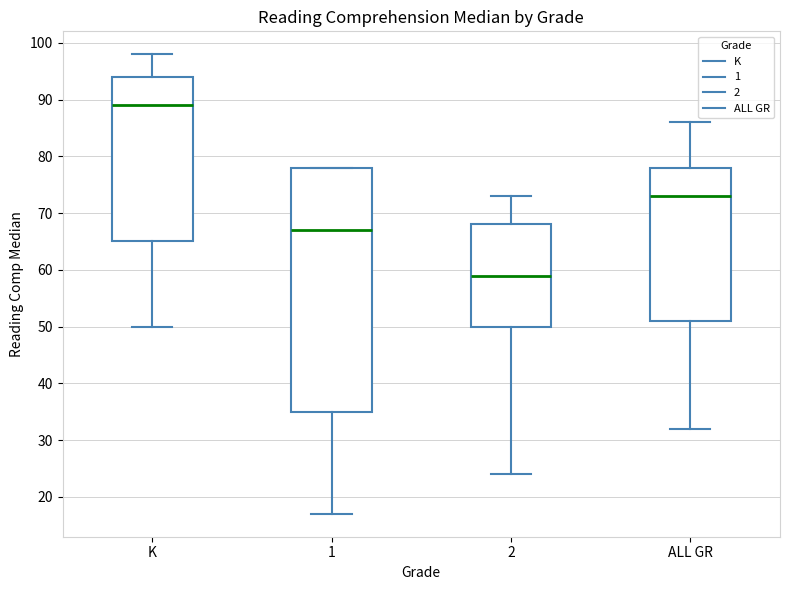

Reading left to right, read every box against the y-axis: the position of its median line, the range the box covers, and the ends of its whiskers. The values are not printed on the chart, so give them approximately, as read against the axis.

K: median 89, box 65 to 94, whiskers 50 to 98
1: median 67, box 35 to 78, whiskers 17 to 78
2: median 59, box 50 to 68, whiskers 24 to 73
ALL GR: median 73, box 51 to 78, whiskers 32 to 86